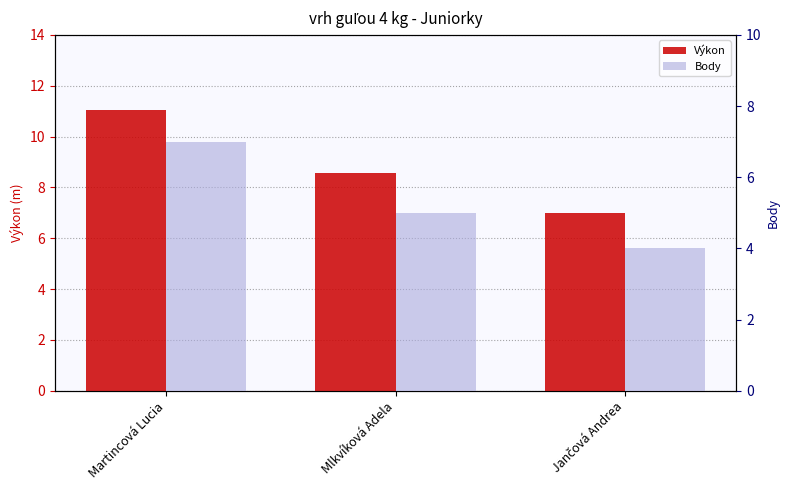

Reading left to right, list all the values displayed in this chart.

Výkon: 11.1	8.6	7.0
Body: 7.0	5.0	4.0